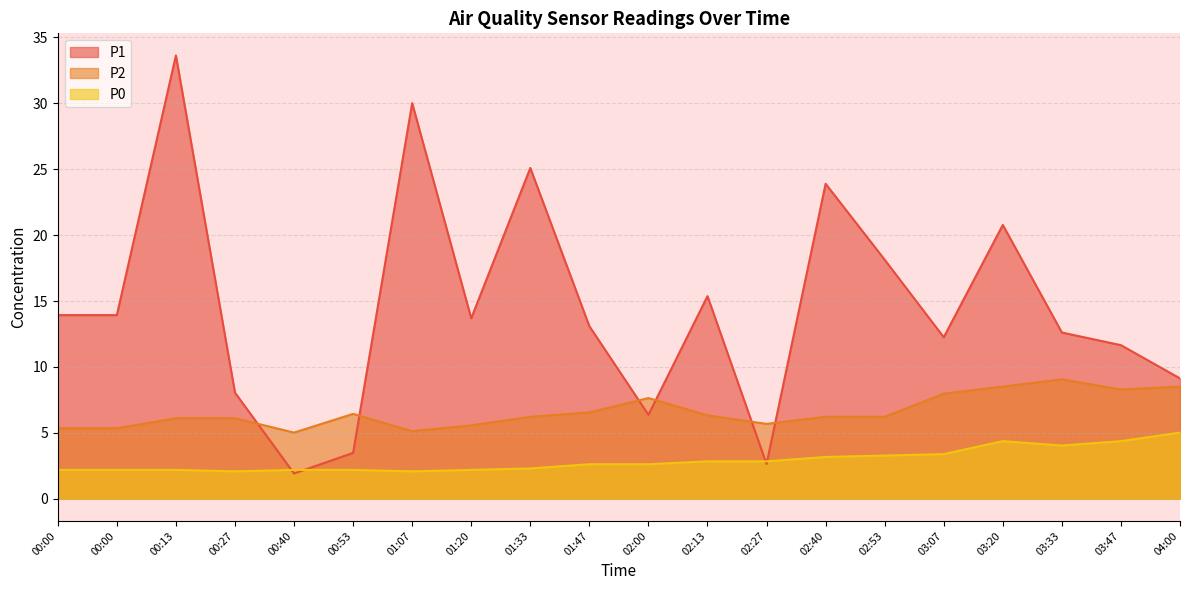

Rank the categories by P2 value from highest to lowest.

03:33, 03:20, 04:00, 03:47, 03:07, 02:00, 01:47, 00:53, 02:13, 01:33, 02:40, 02:53, 00:13, 00:27, 02:27, 01:20, 00:00, 00:00, 01:07, 00:40